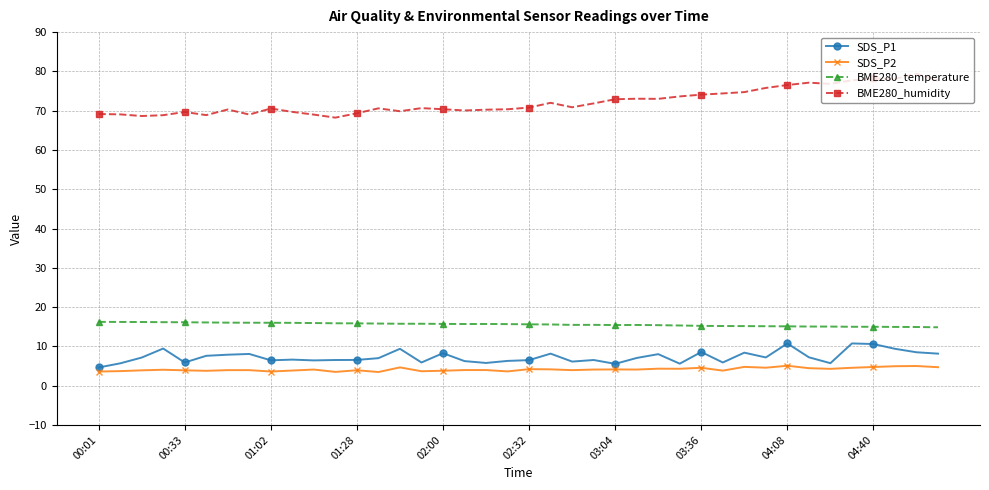

True or false: BME280_temperature and SDS_P1 cross at least once.

False